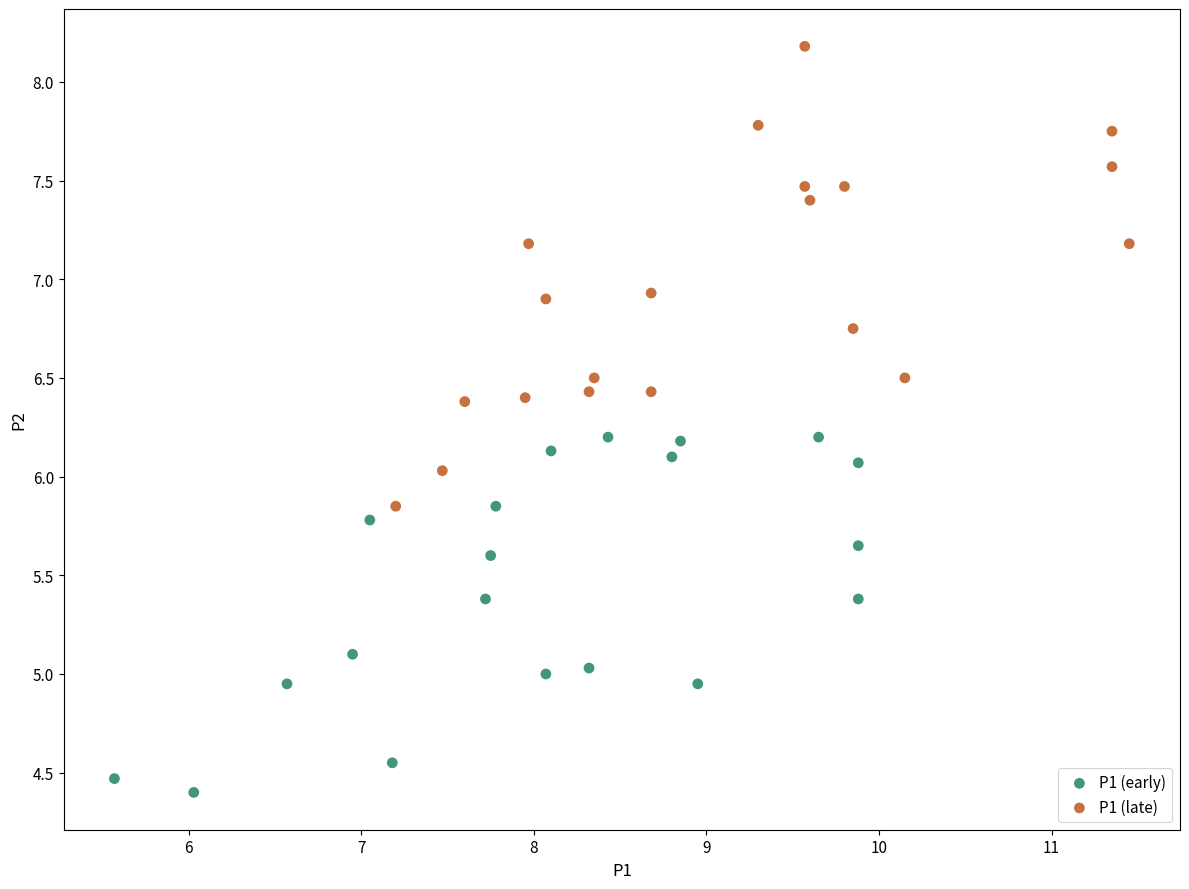

Which series has the largest Y range (max minus min)?

P1 (late)